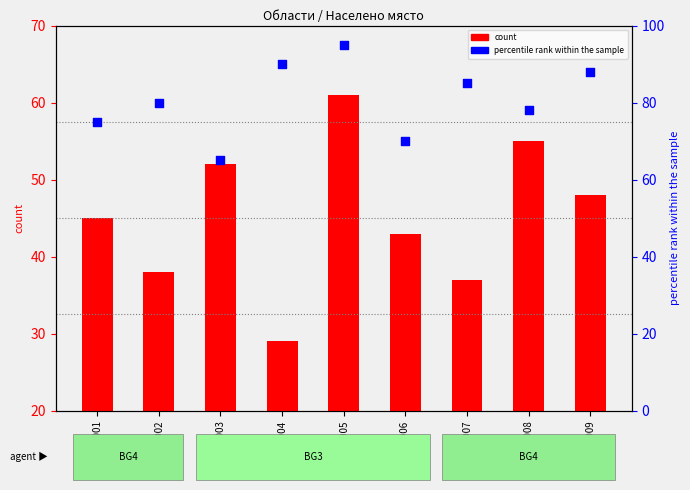

Which series has the largest Y range (max minus min)?

count